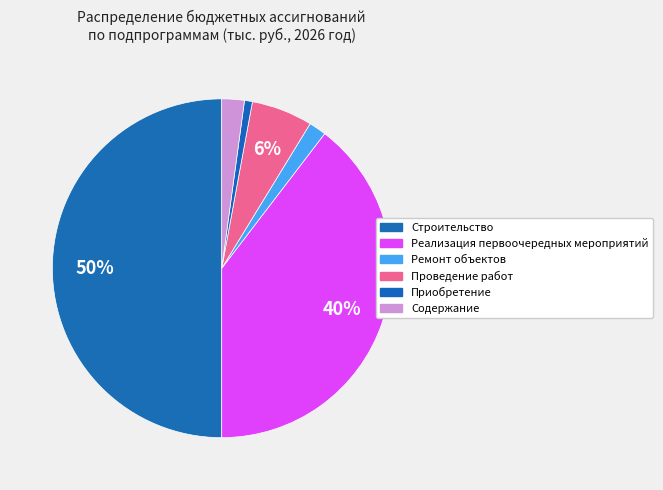

Is there a majority slice in this chart?

No